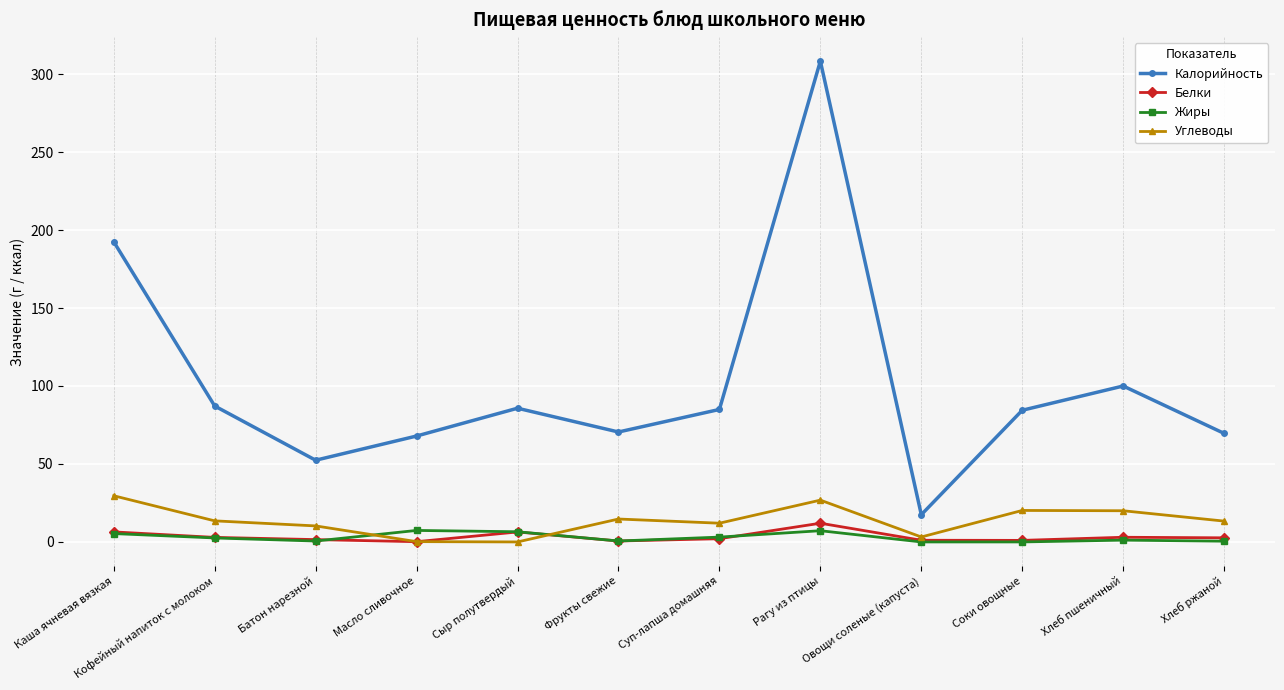

What is the maximum value for Белки?

12.0